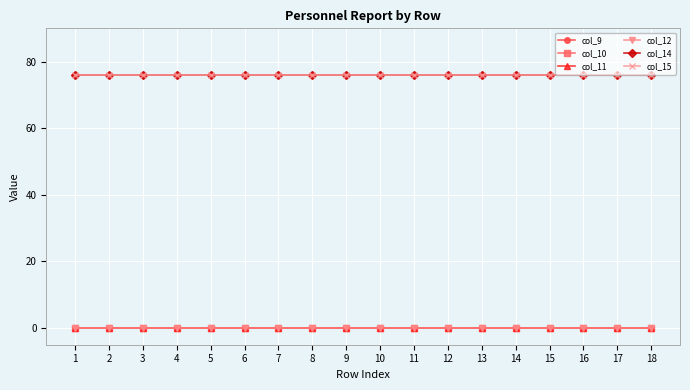

Reading right to left, list all the values displayed in this chart.

col_9: 0	0	0	0	0	0	0	0	0	0	0	0	0	0	0	0	0	0
col_10: 0	0	0	0	0	0	0	0	0	0	0	0	0	0	0	0	0	0
col_11: 0	0	0	0	0	0	0	0	0	0	0	0	0	0	0	0	0	0
col_12: 0	0	0	0	0	0	0	0	0	0	0	0	0	0	0	0	0	0
col_14: 76	76	76	76	76	76	76	76	76	76	76	76	76	76	76	76	76	76
col_15: 76	76	76	76	76	76	76	76	76	76	76	76	76	76	76	76	76	76